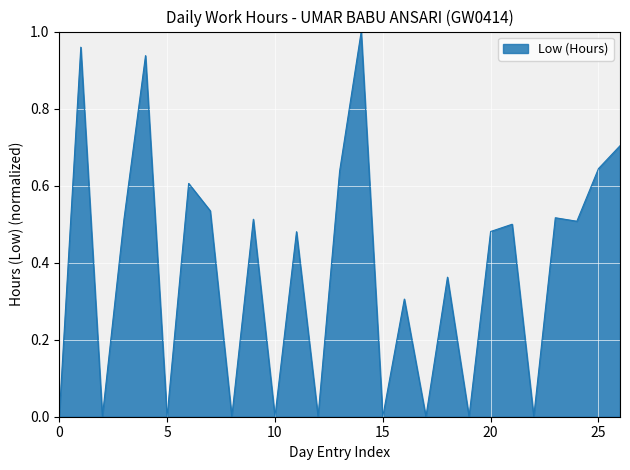

Does the chart have visible grid lines?

Yes